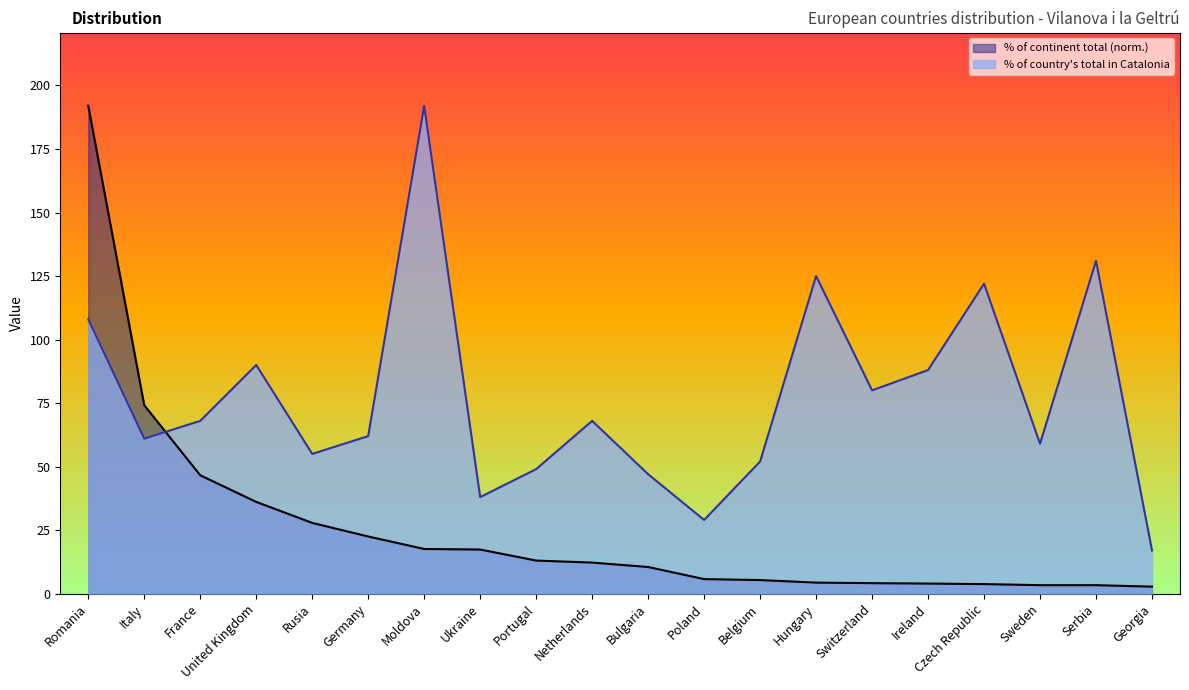

Where is the first local maximum for % of country total in Catalonia?

United Kingdom